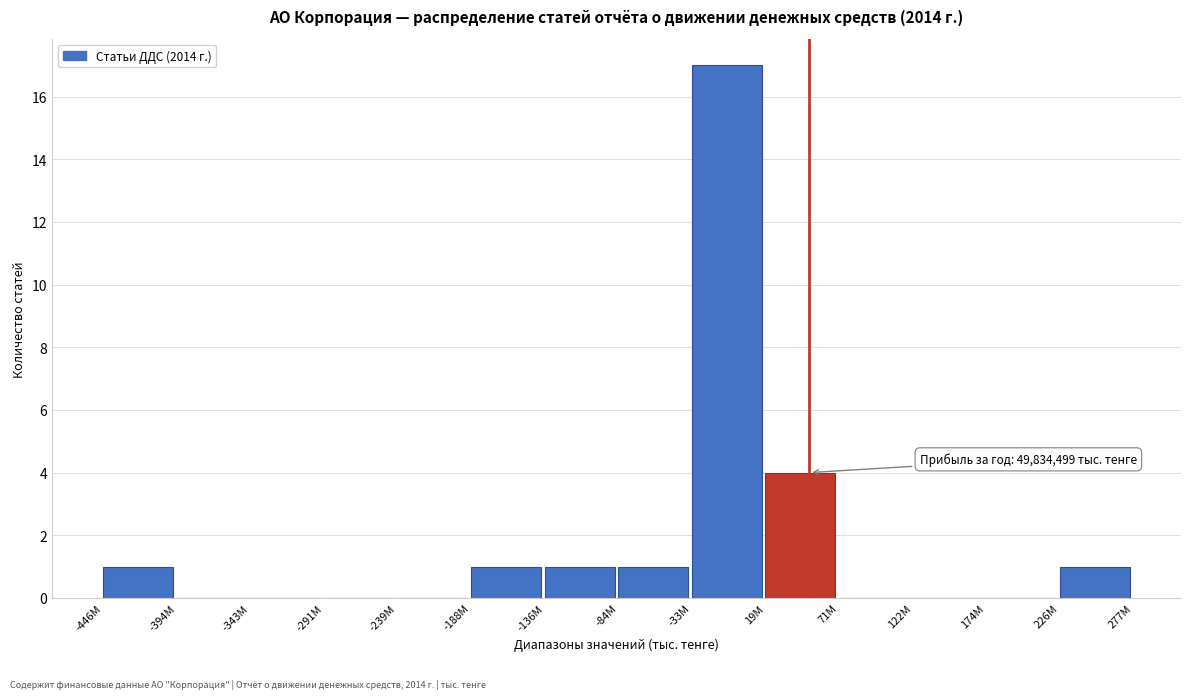

Reading left to right, transcribe all the data shown in this chart.

-446M=1	-394M=0	-343M=0	-291M=0	-239M=0	-188M=1	-136M=1	-84M=1	-33M=17	19M=4	71M=0	122M=0	174M=0	226M=1